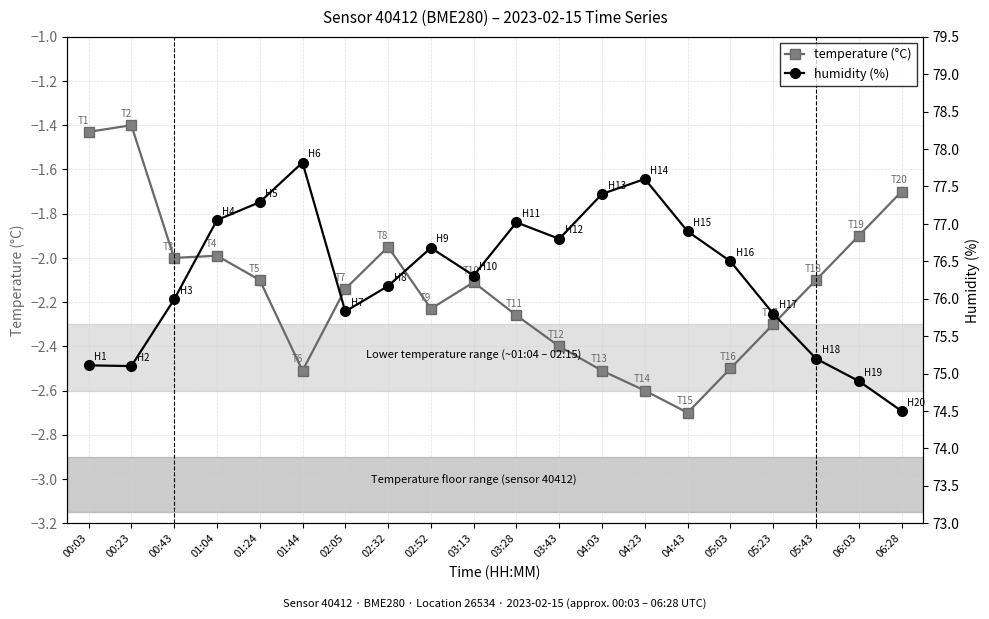

List the series in order of their overall mean, highest first.

humidity, temperature